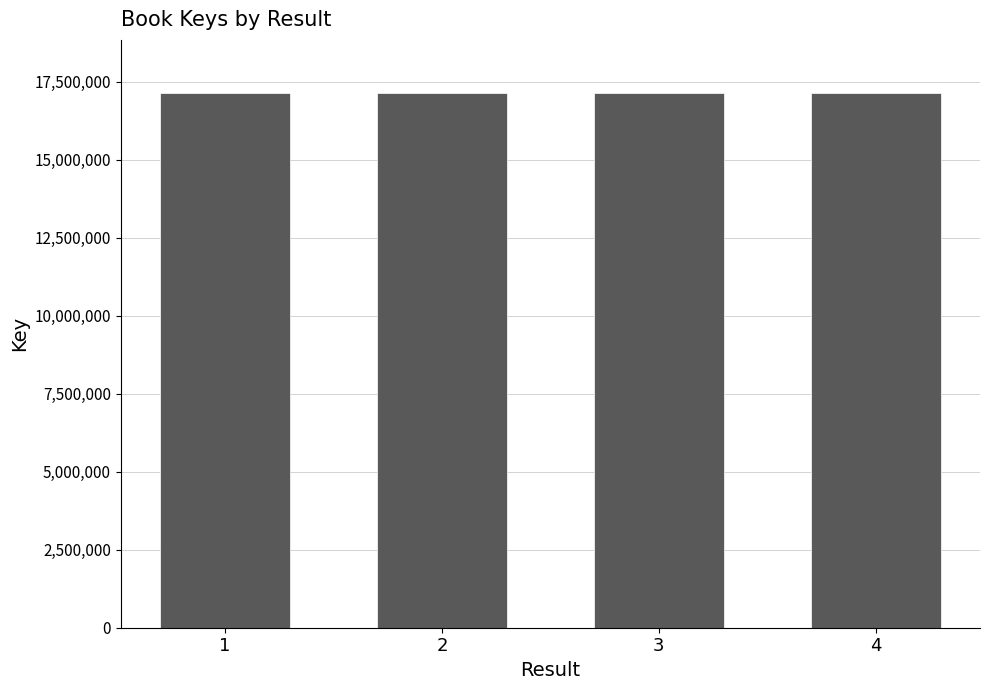

What is the ratio of the value at 1 to the value at 2?

1.0